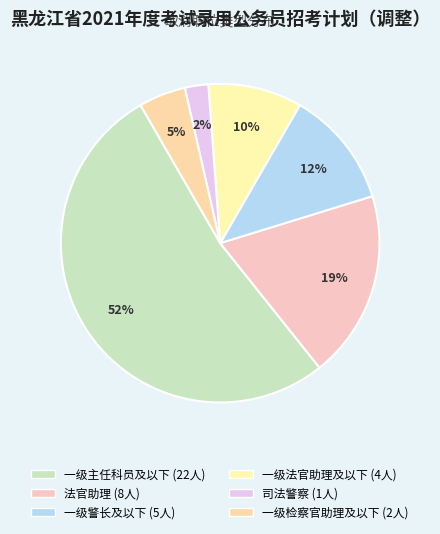

Count the number of slices in the pie.

6